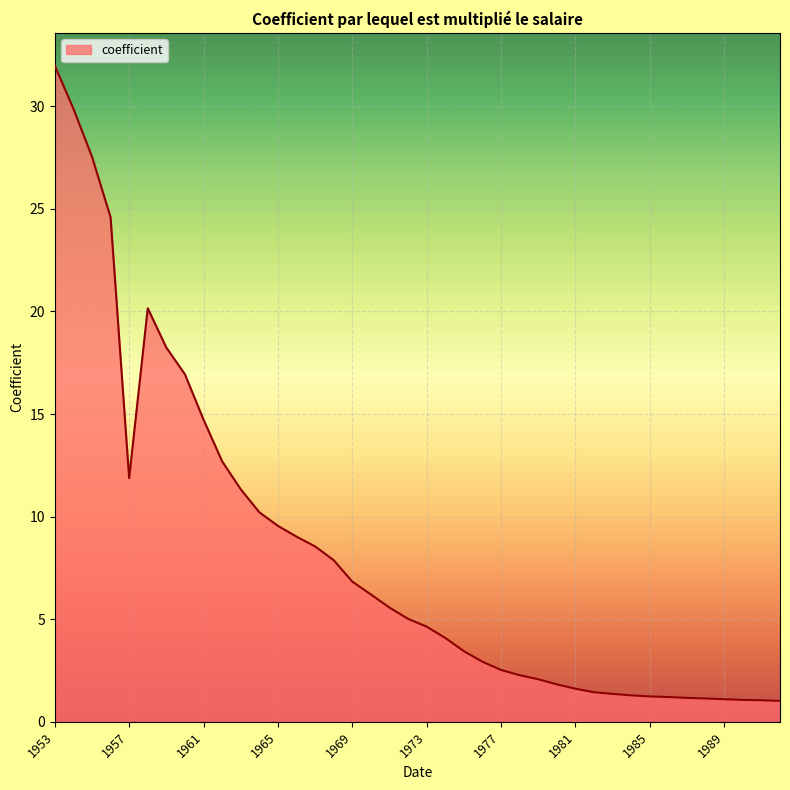

What is the difference between the maximum and minimum values?

31.0